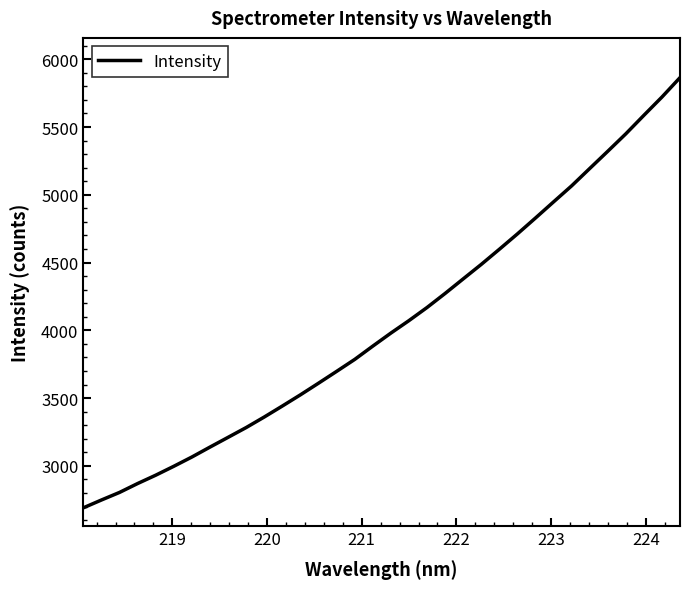

What is the minimum value shown in the chart?

2690.6